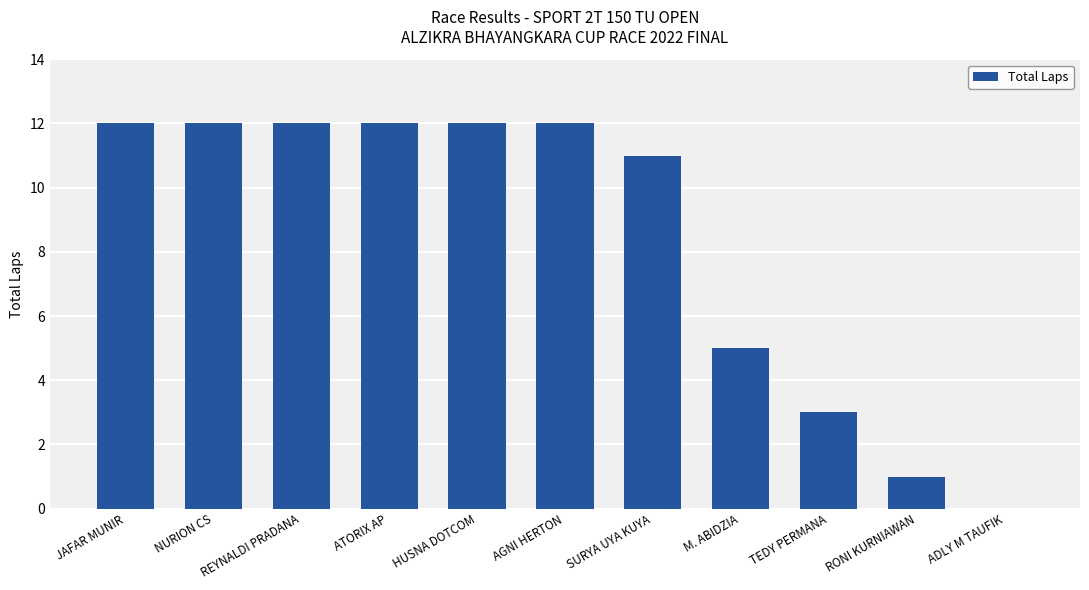

At which label is the value closest to 6?

M. ABIDZIA